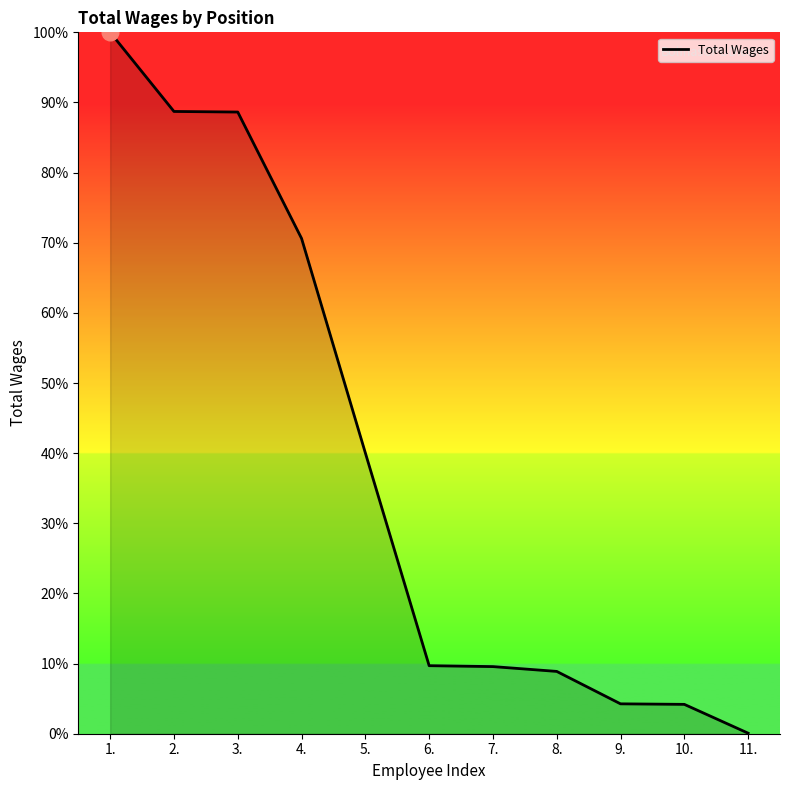

The chart shows a value of 9.7 at 6.. True or false?

True